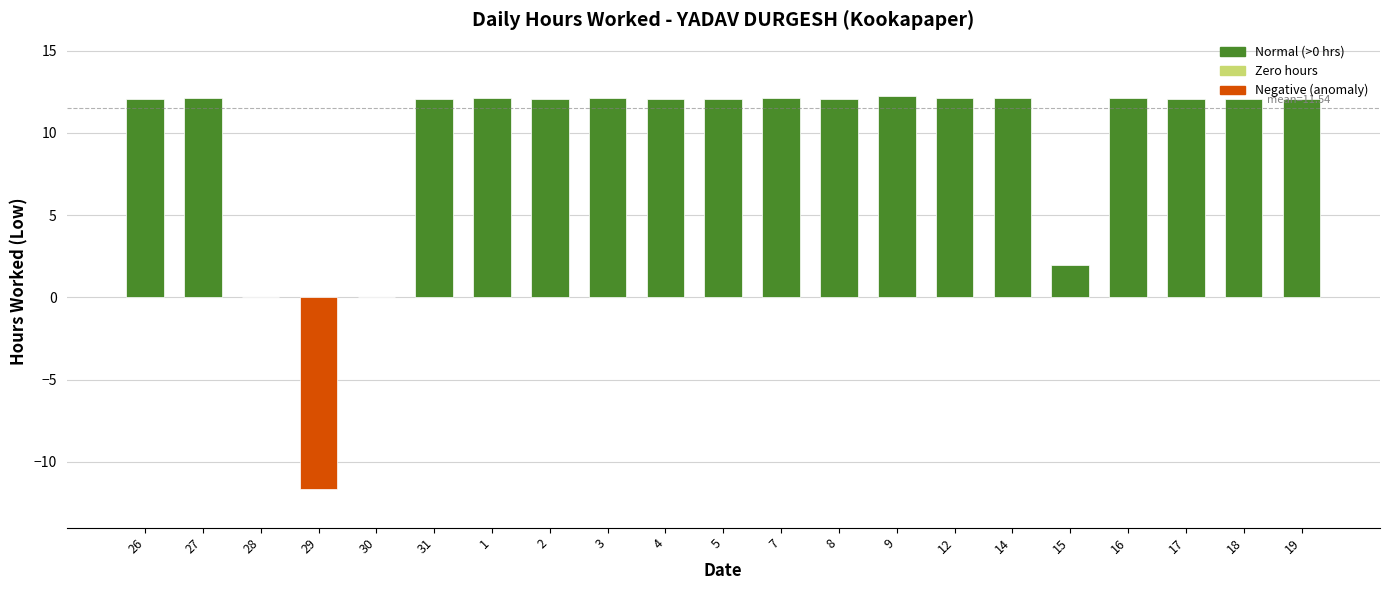

What is the sum of all values?

196.0